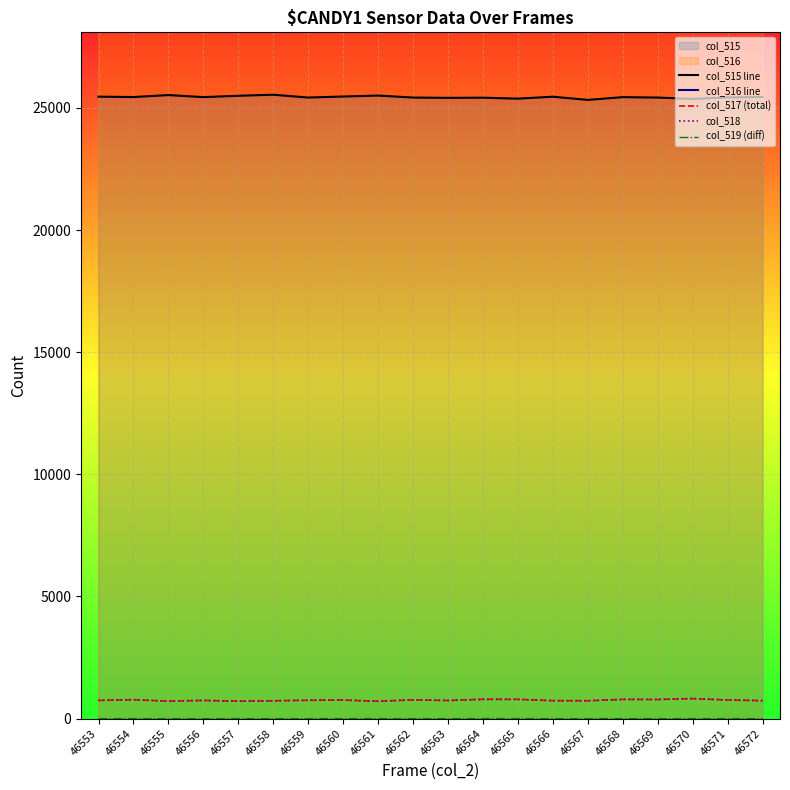

What is the total value across all series at 46559?

66287